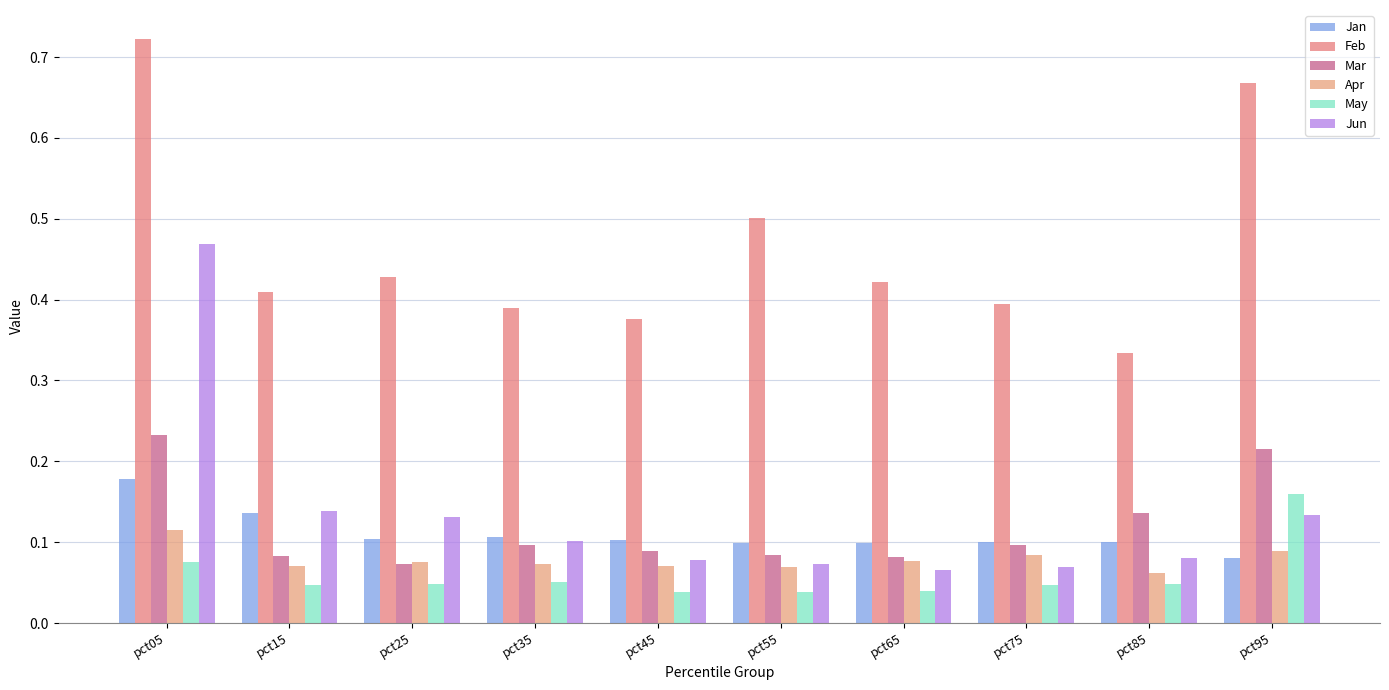

What is the difference between the Jan values at pct05 and pct45?

0.1